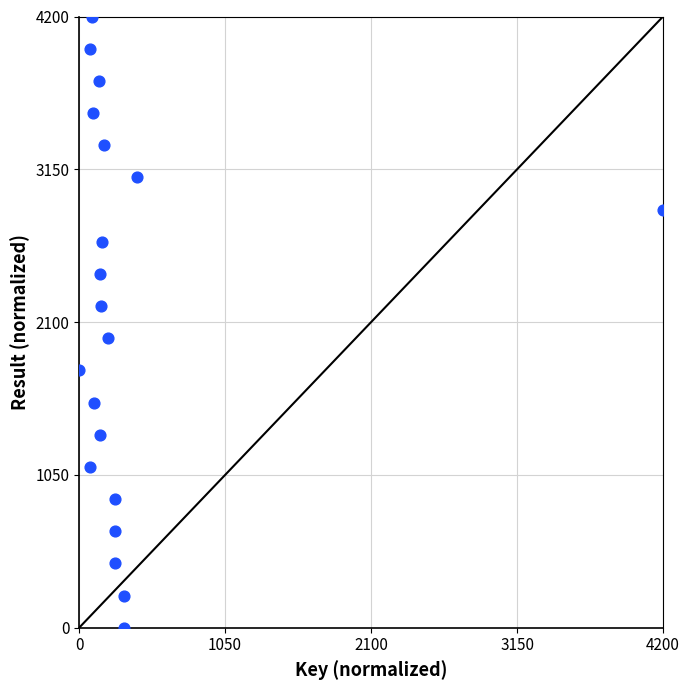

What is the range of X values (max minus min)?

4200.0